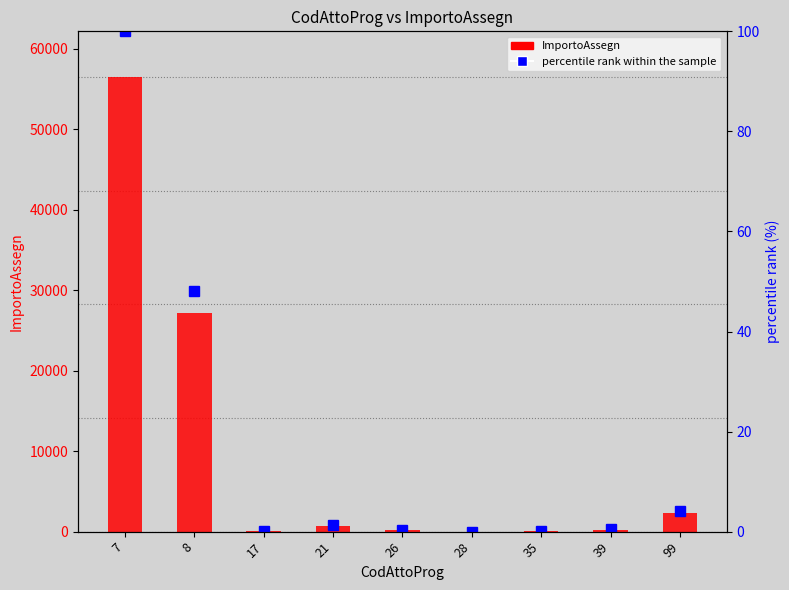

What is the sum of all ImportoAssegn values?

87404.3